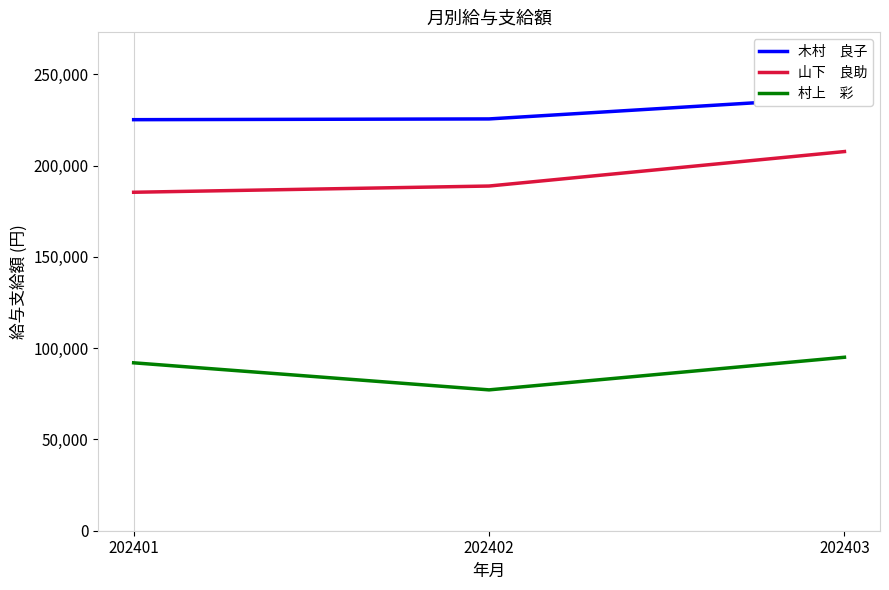

What is the difference between the maximum and second lowest values in the 村上　彩 series?

3040